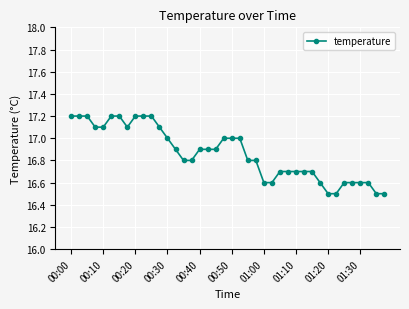

What is the value of the 35th point from the left?

16.6